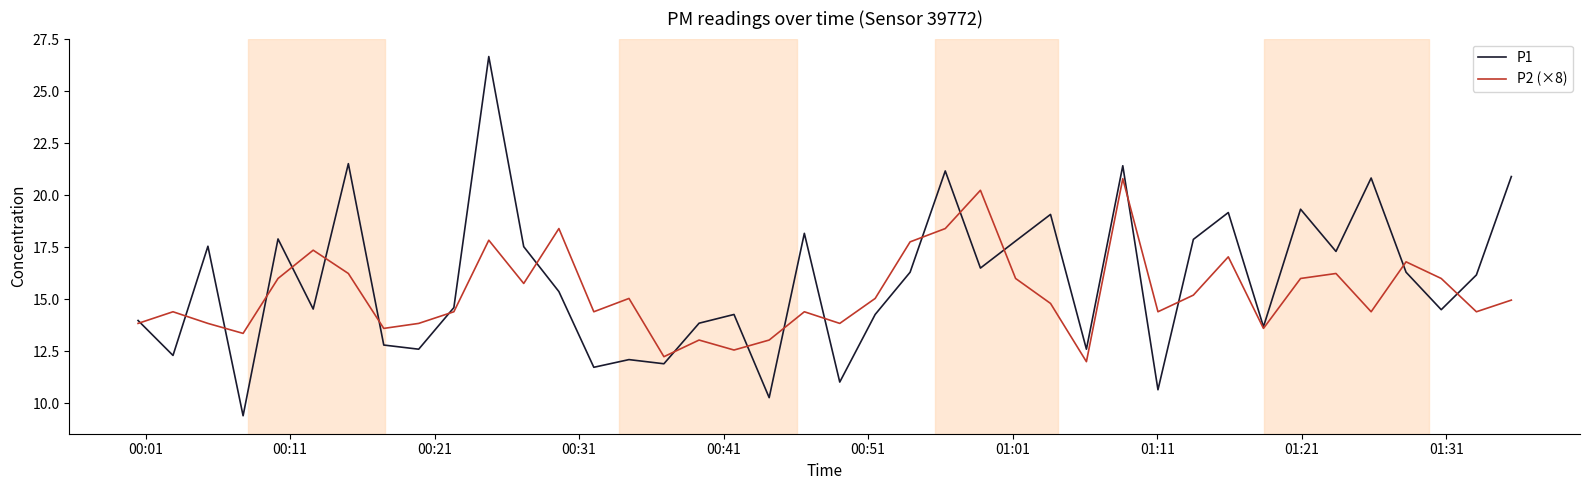

What is the lowest value of the P1 series?

9.4